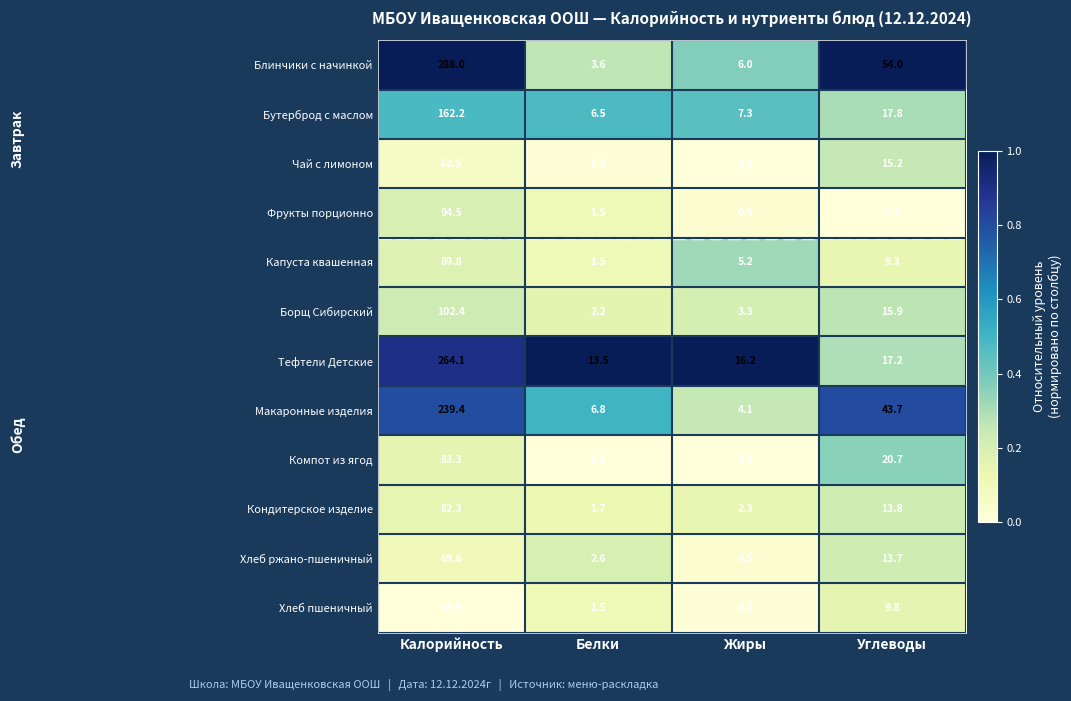

At how many categories does at least one series exceed 0?

4